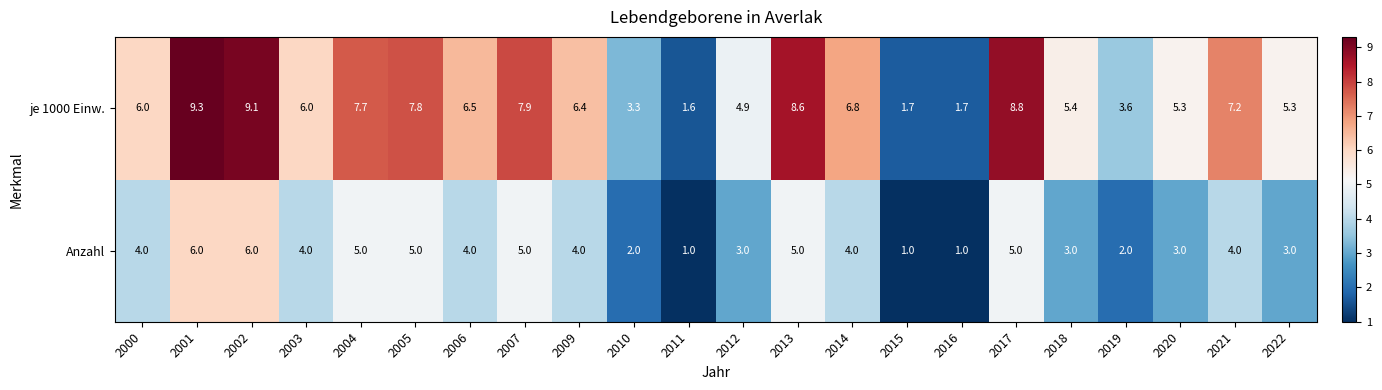

Count the number of data series in this chart.

2